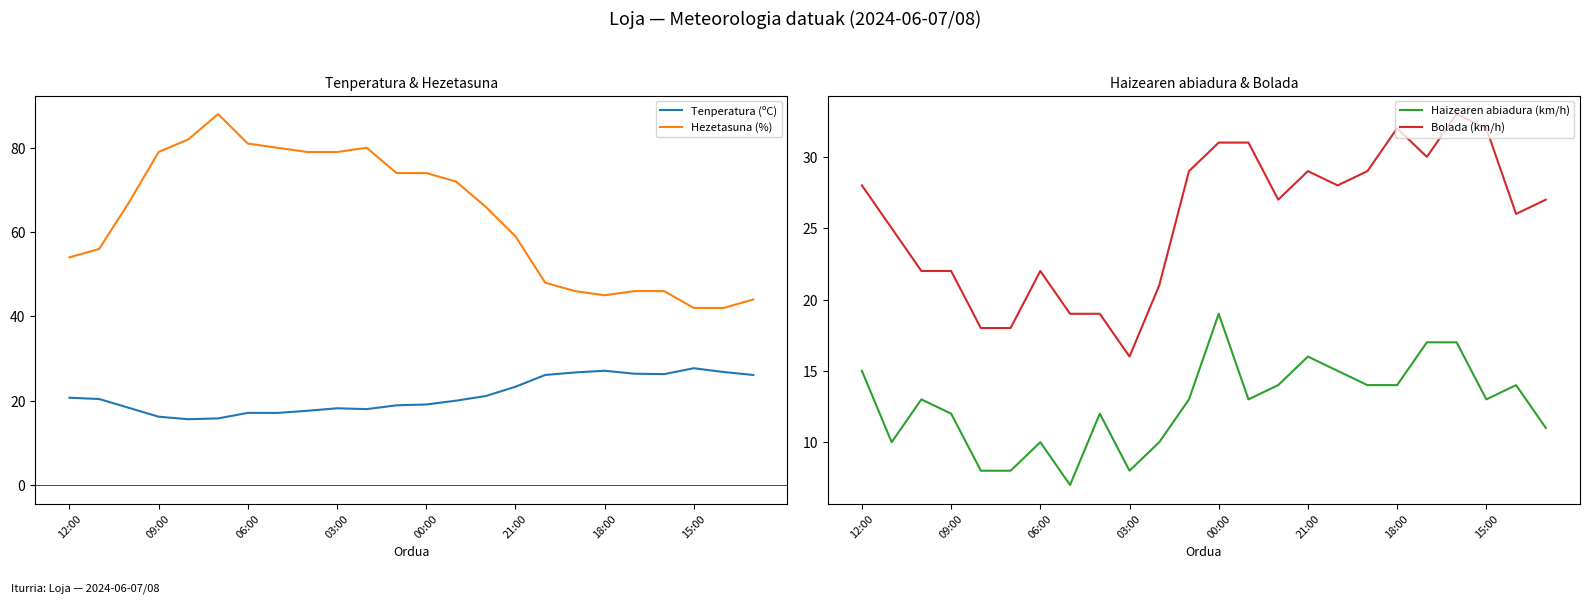

True or false: Hezetasuna (%) has more than 2 interior local peaks.

False